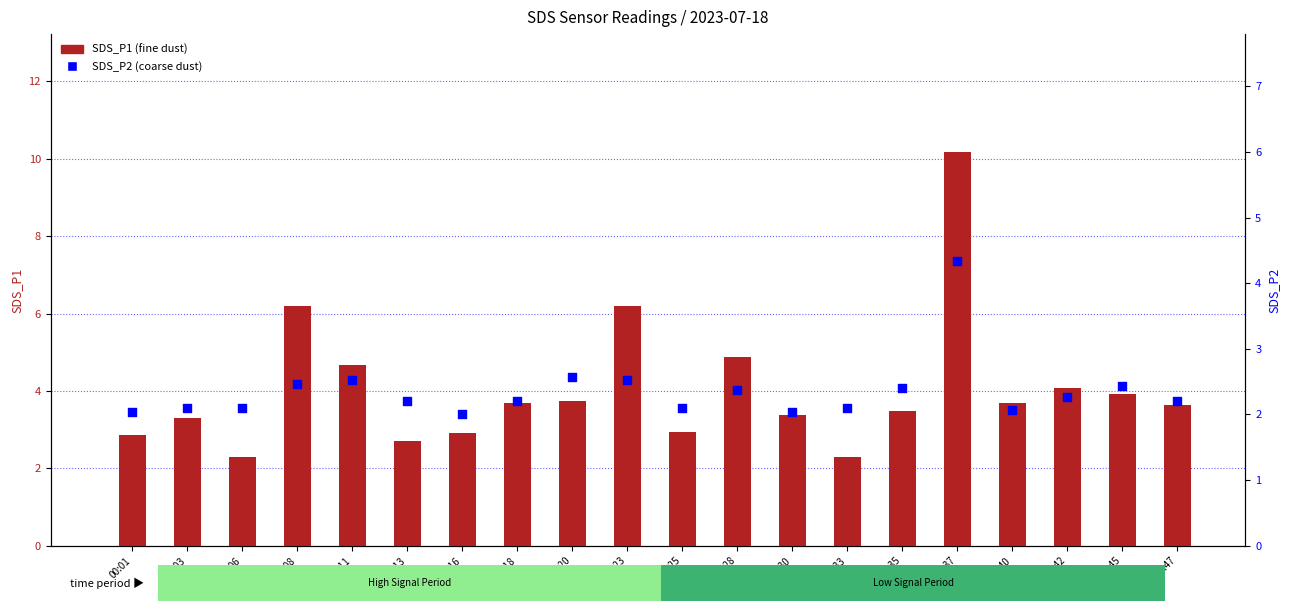

Which series contains the lowest Y value?

SDS_P2